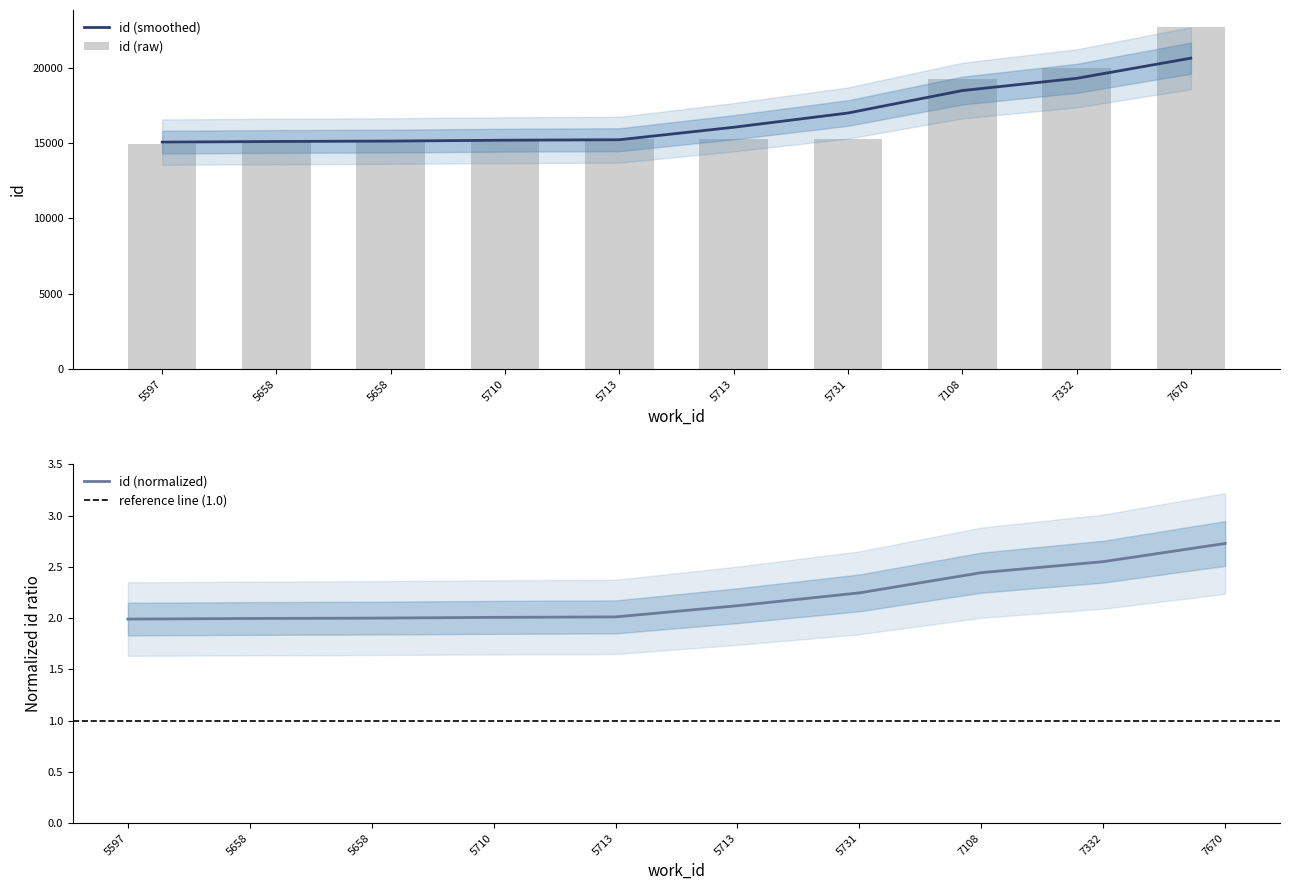

How many bars are there in total?

10